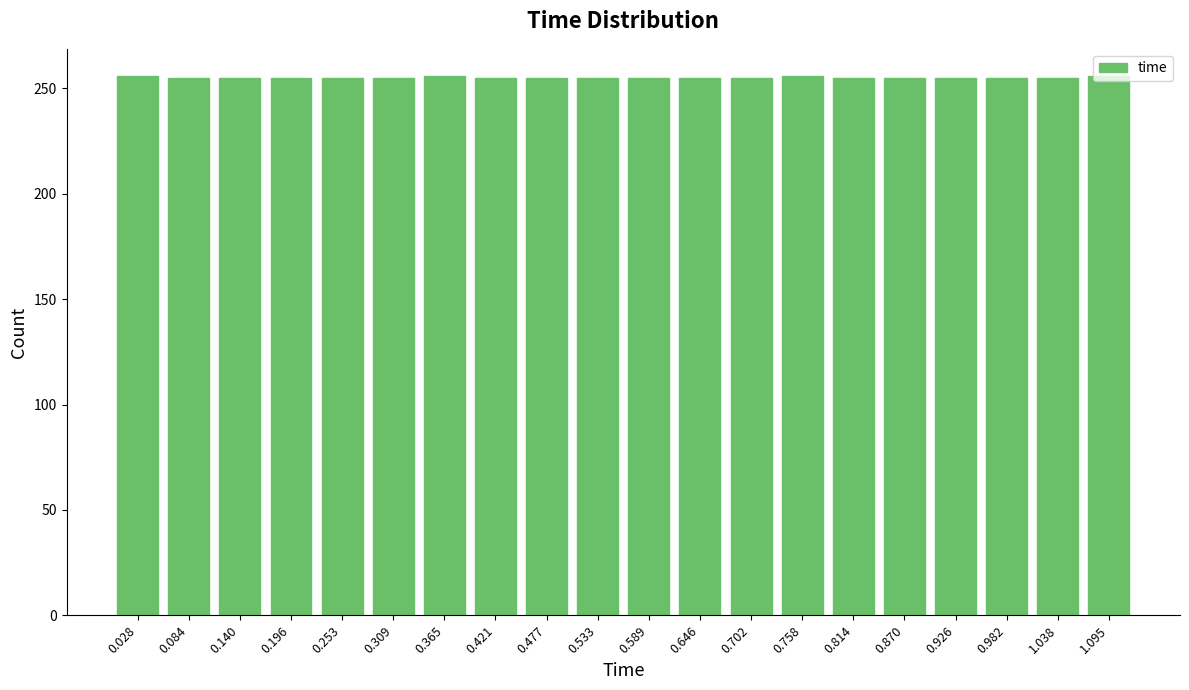

What is the greatest value displayed?

256